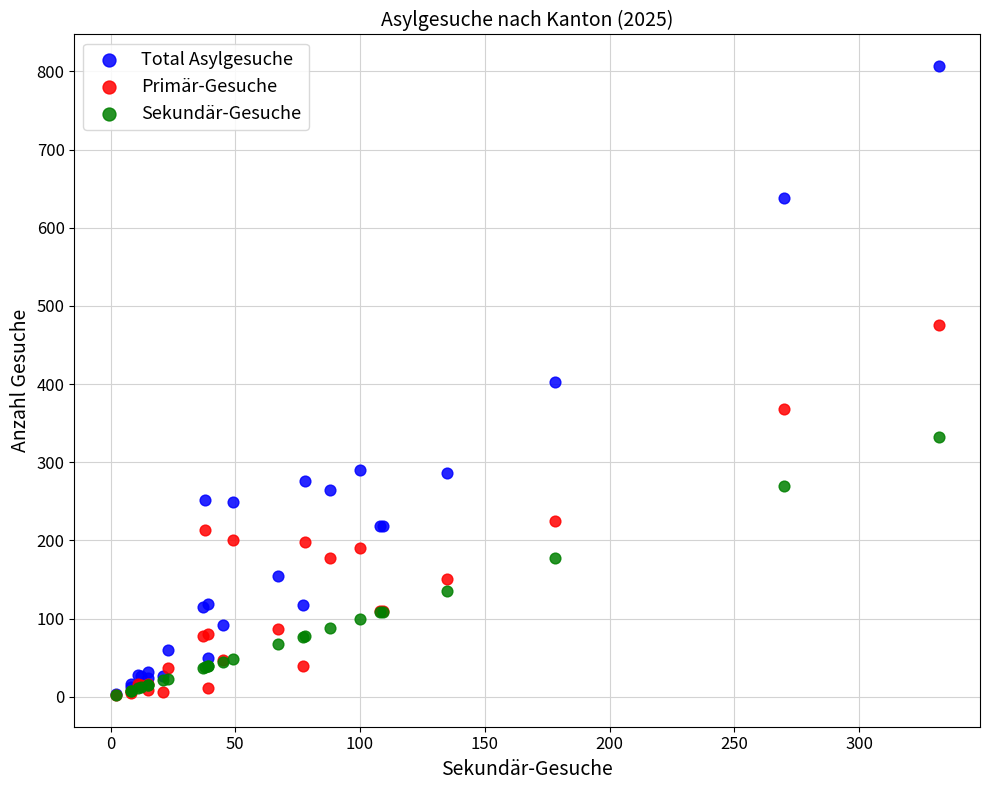

What are all the series names shown in the legend?

Total Asylgesuche, Primär-Gesuche, Sekundär-Gesuche